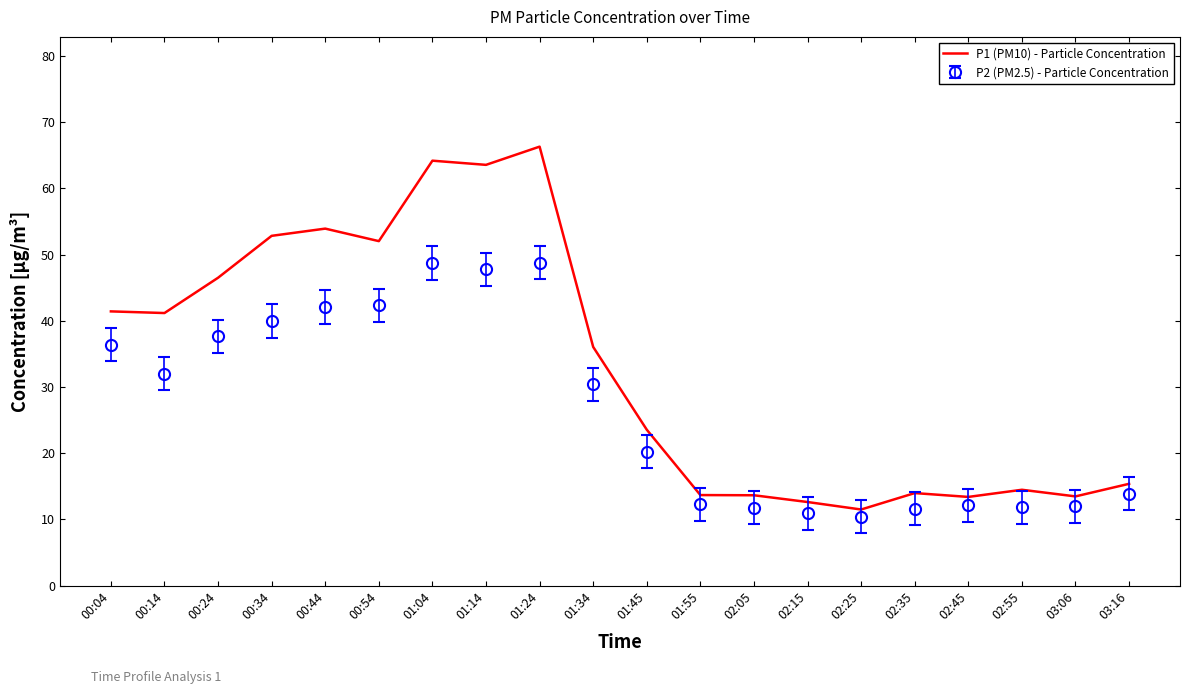

What is the total value across all series at 02:35?

25.6